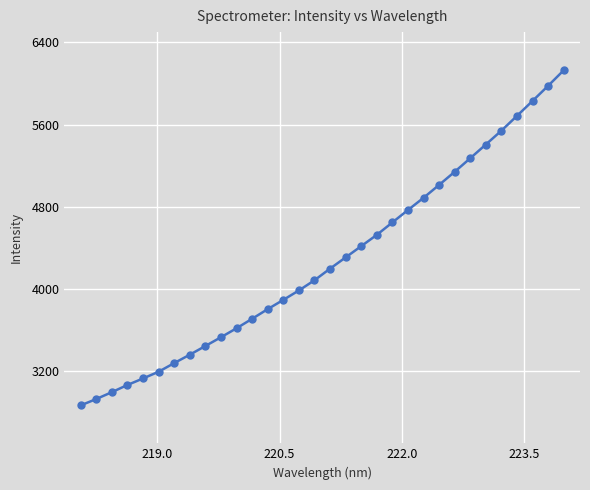

What is the average value?

4270.9